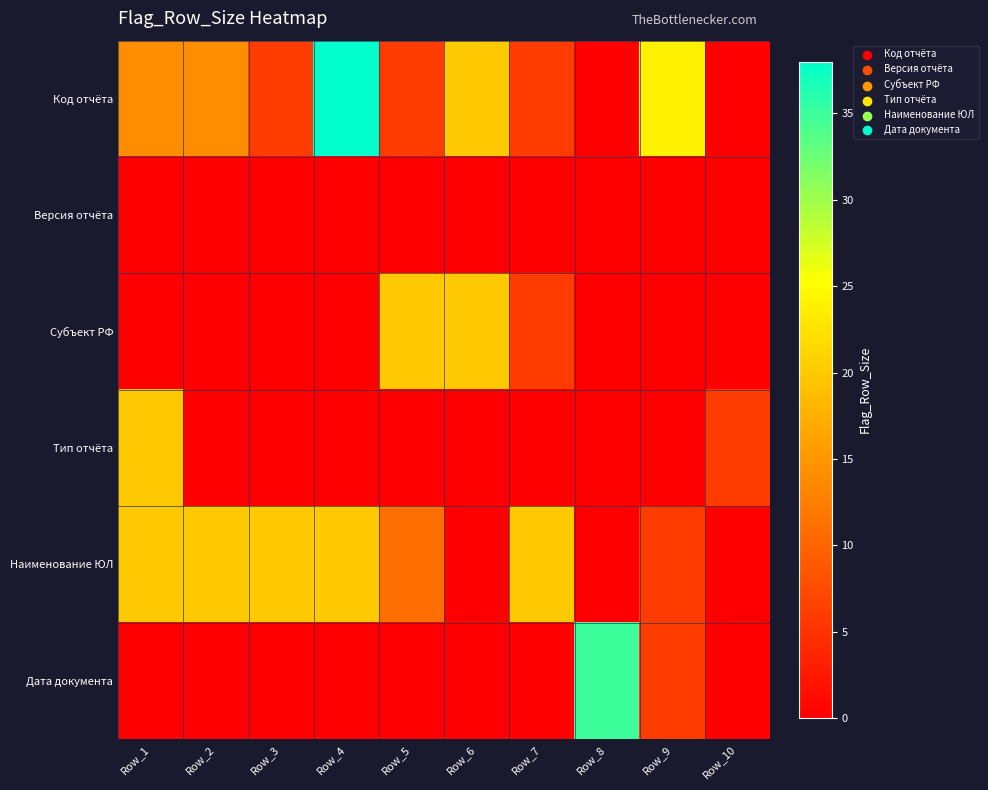

At Row_3, list the series in order from smallest to largest.

Версия отчёта, Субъект РФ, Тип отчёта, Дата документа, Код отчёта, Наименование ЮЛ